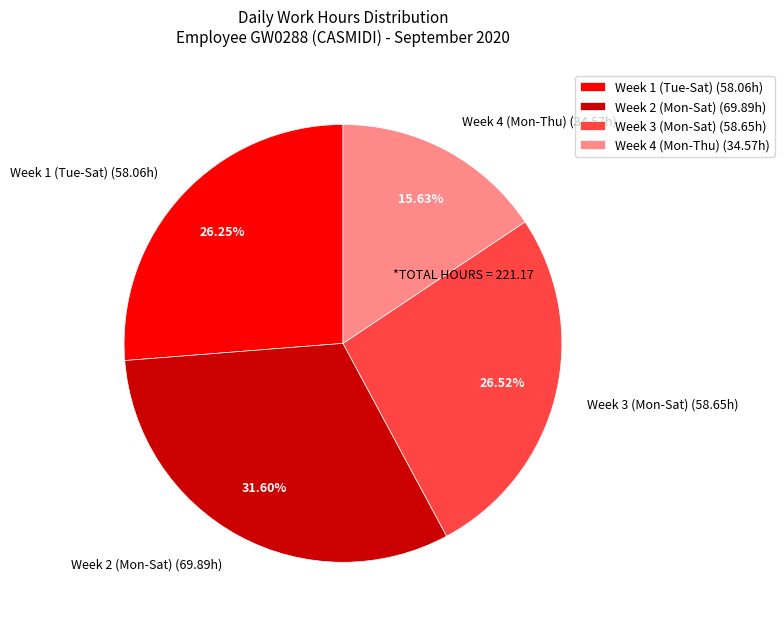

Combined, do Week 2 (Mon-Sat) (69.89h) and Week 1 (Tue-Sat) (58.06h) account for over 50%?

Yes